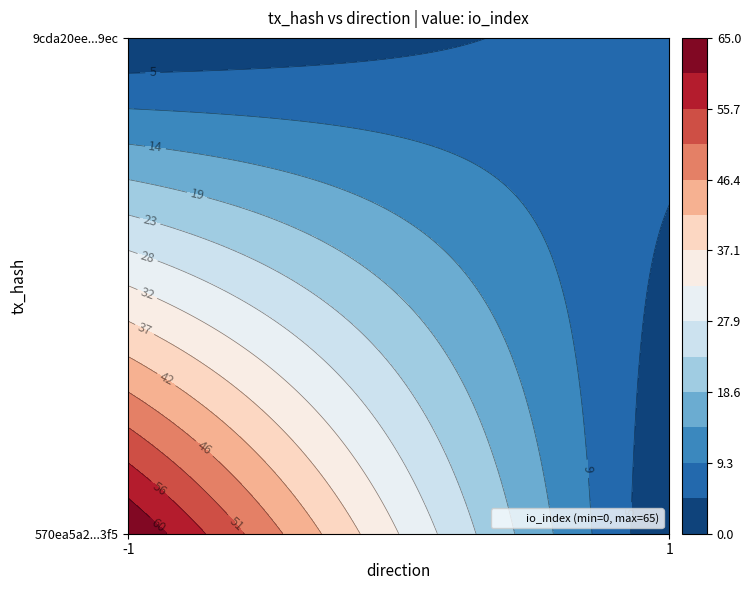

What is the sum of all 9cda20eeb57d4fbed126807cab1faab168c49ec values?

8